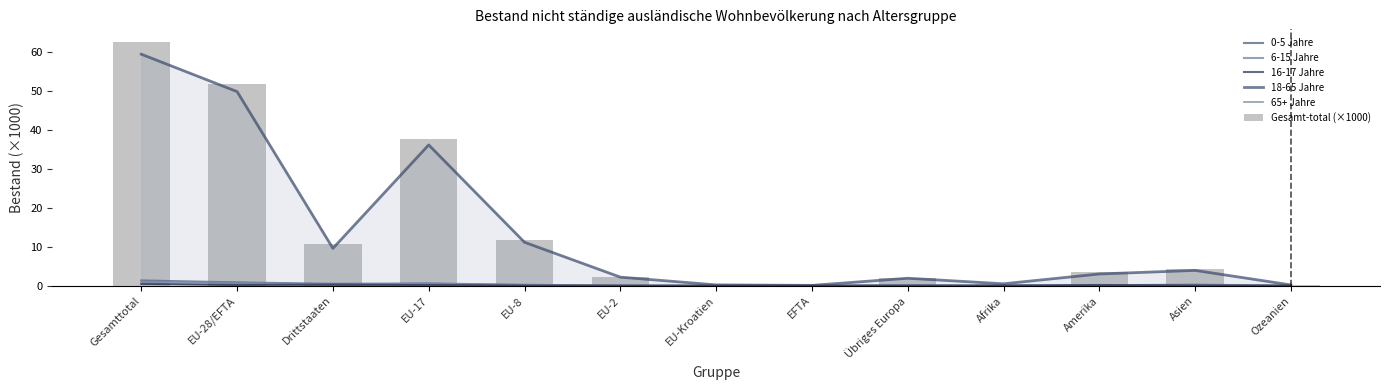

How many groups of bars are there?

13